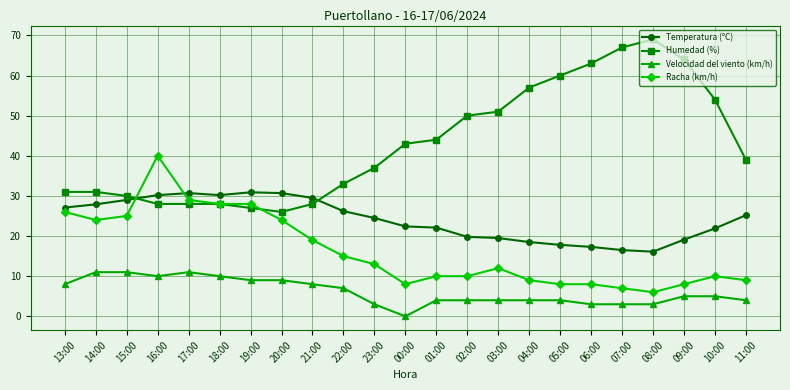

Which series has the largest total across all categories?

Humedad (%)